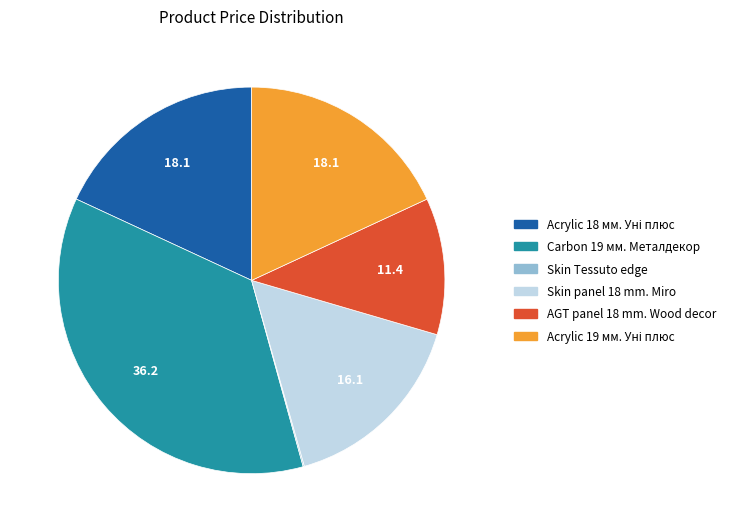

Is there any slice that represents more than half of the pie?

No